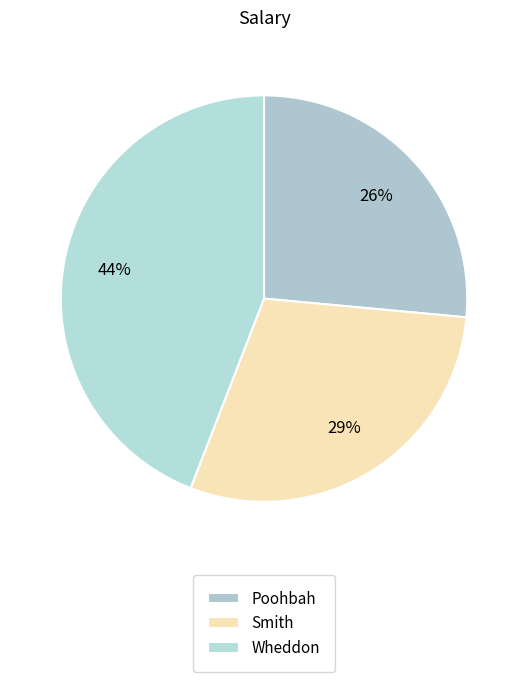

Which slice is the smallest?

Poohbah